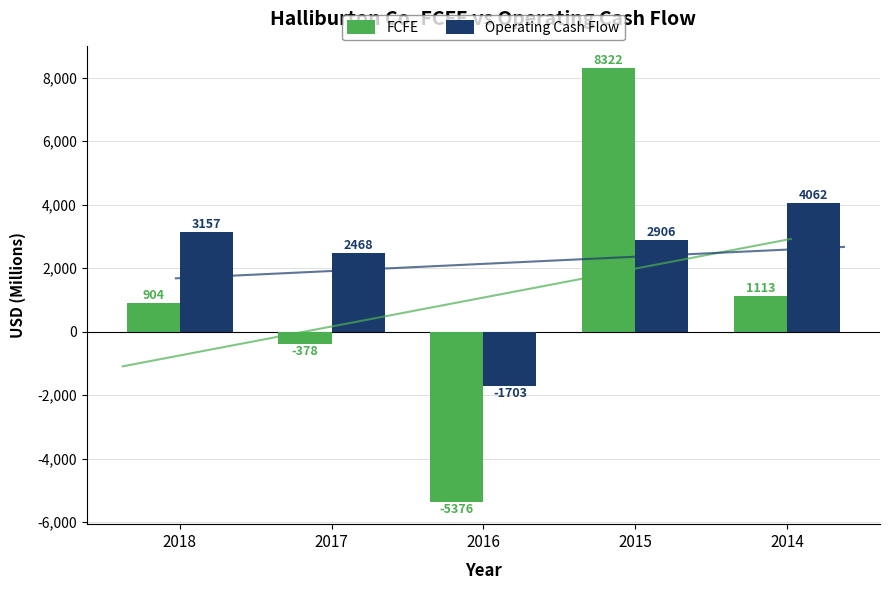

Is it true that FCFE equals 498 at 2014?

False